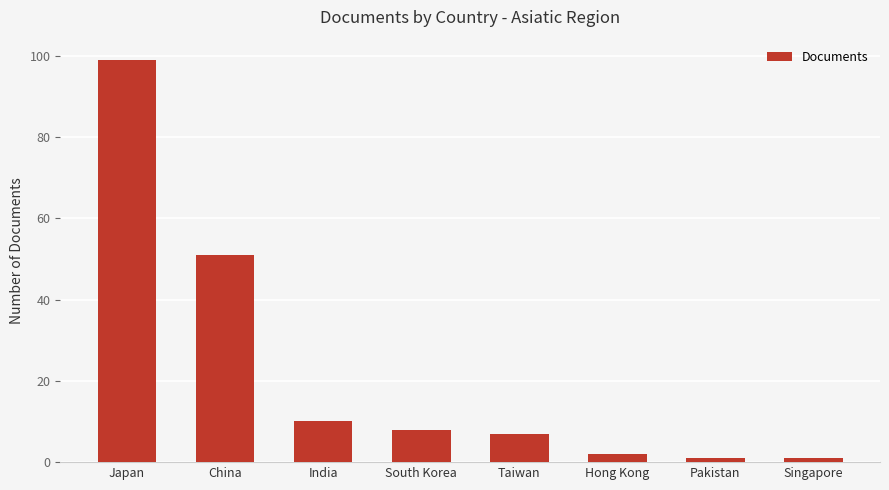

Reading right to left, extract all data points from this chart.

Singapore=1	Pakistan=1	Hong Kong=2	Taiwan=7	South Korea=8	India=10	China=51	Japan=99